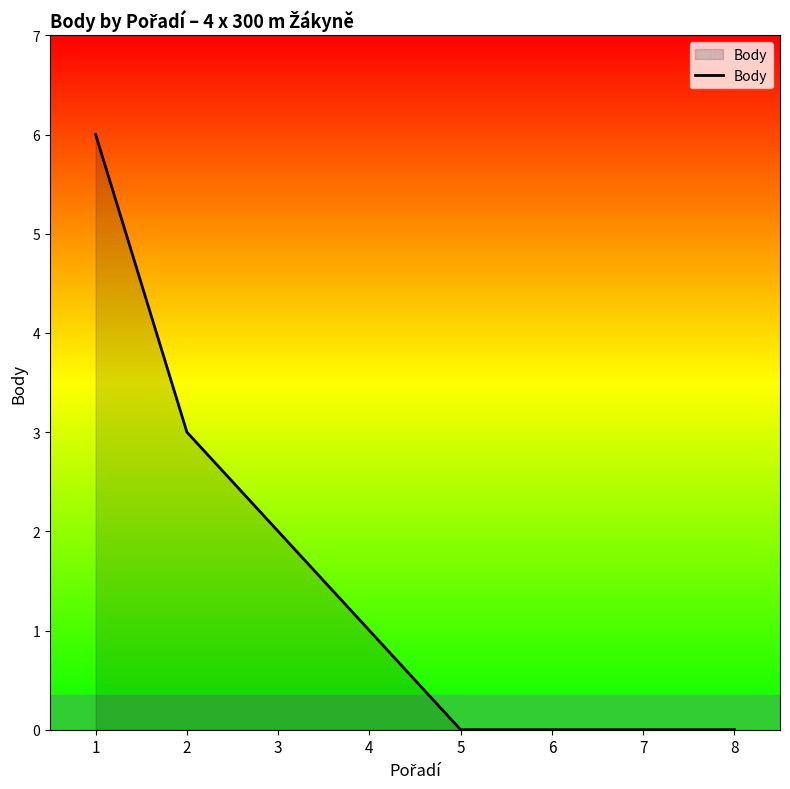

Which label corresponds to the largest value in the chart?

1